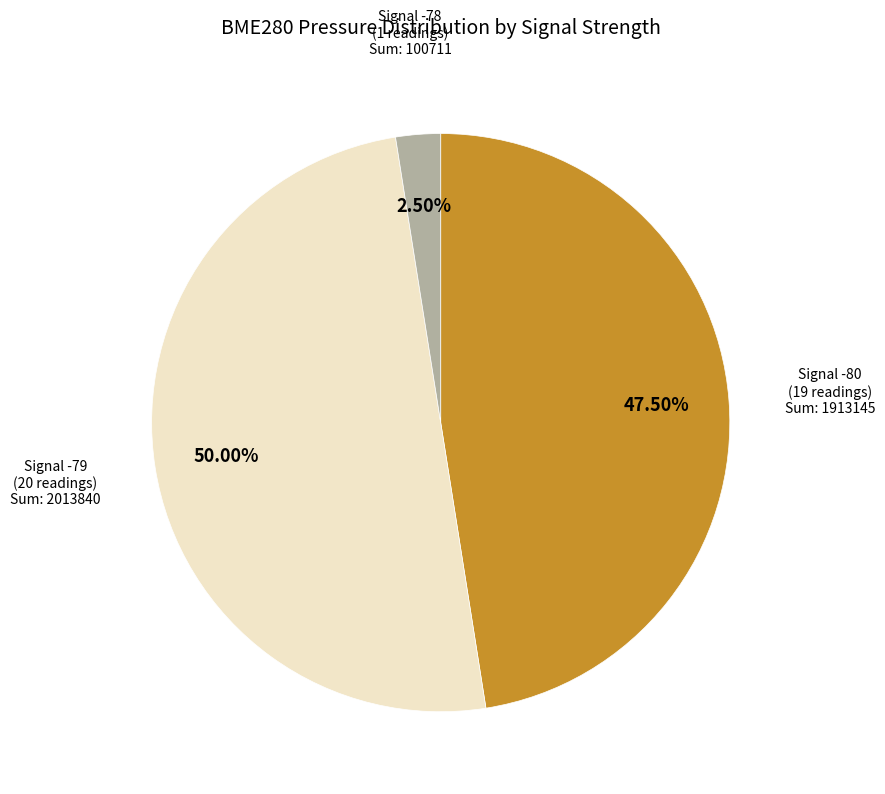

Which category has the smallest portion of the pie?

Signal -78